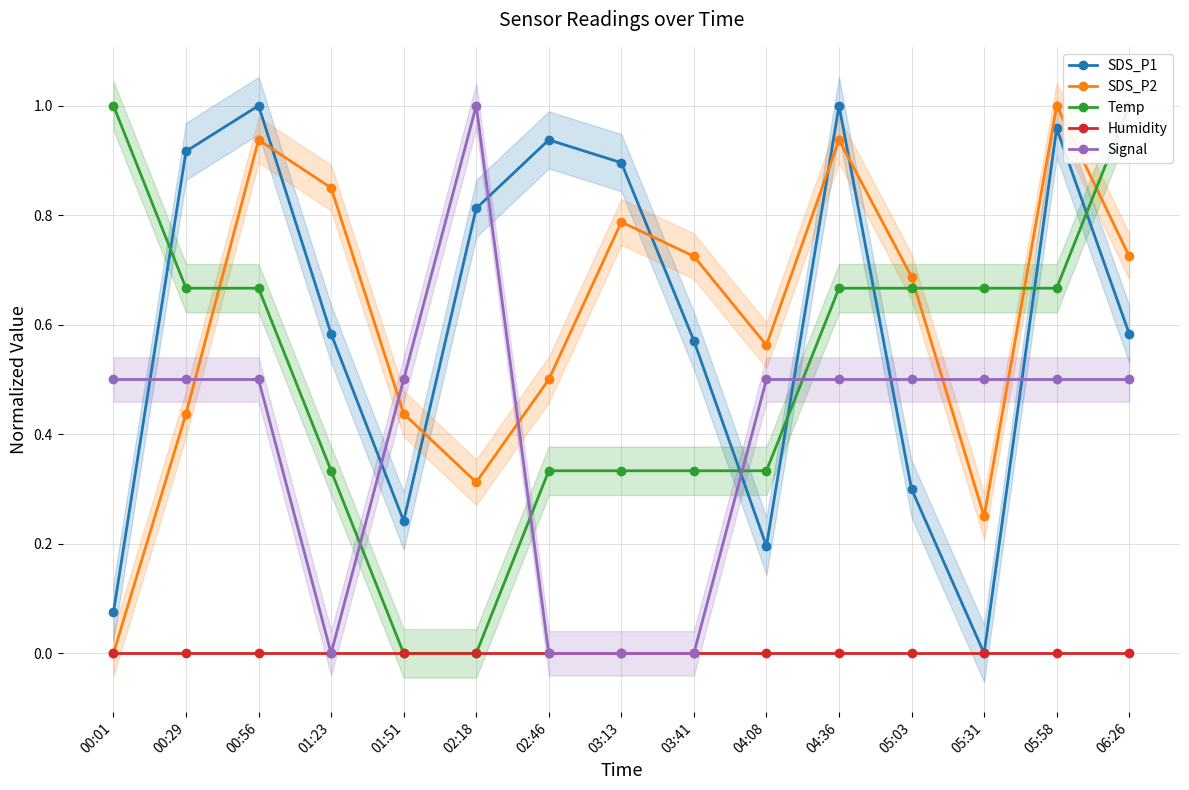

What is the average value of the SDS_P1 series?

0.6